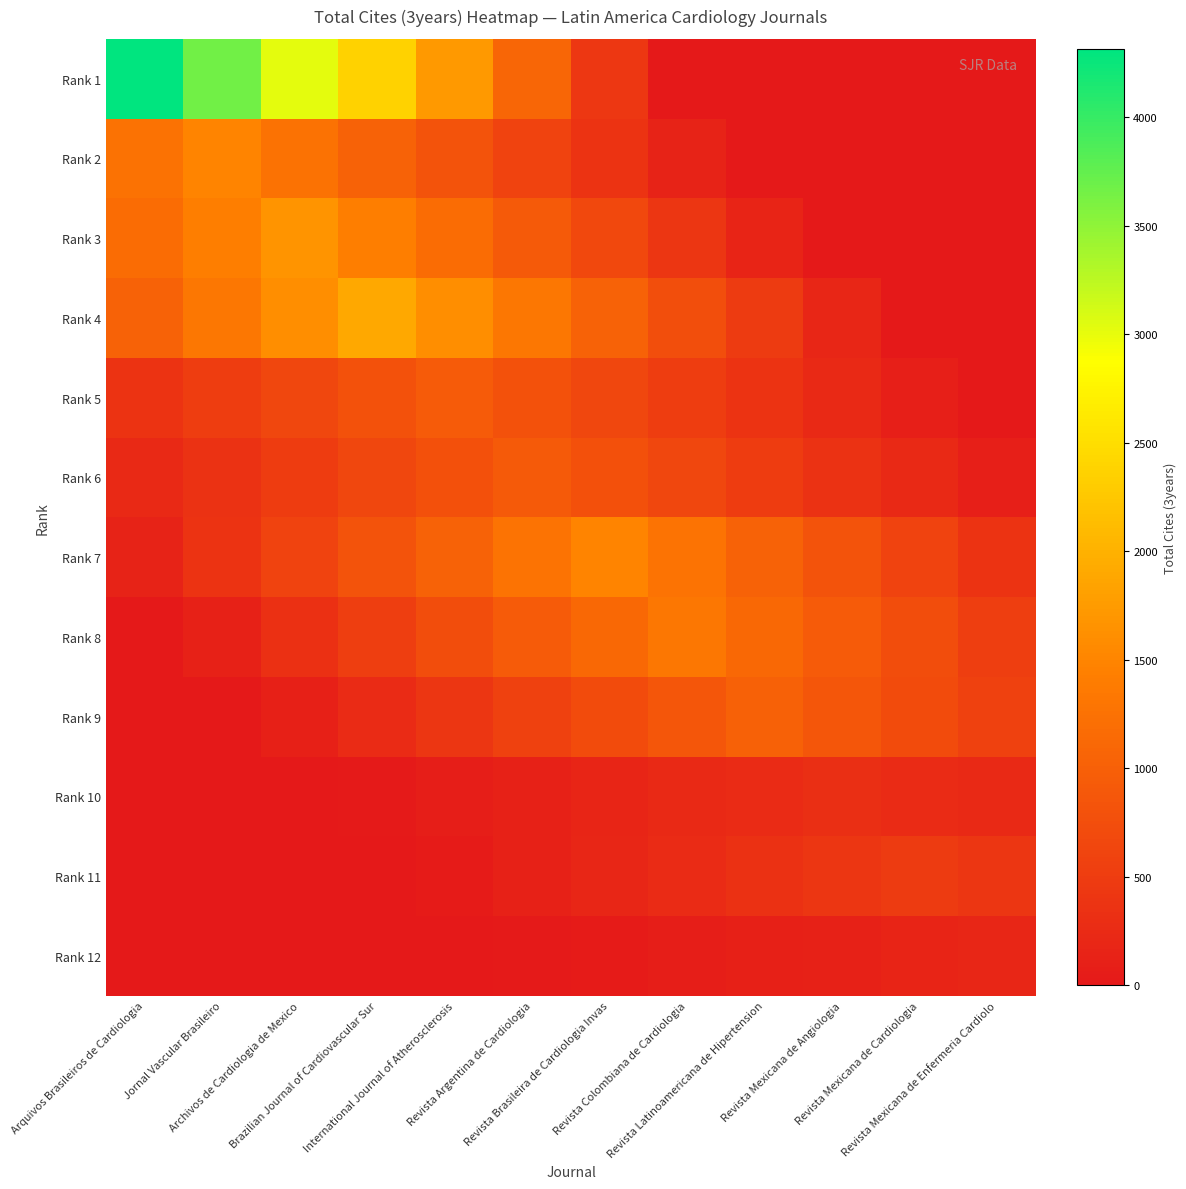

Reading left to right, transcribe all the data shown in this chart.

Rank 1: Arquivos Brasileiros de Cardiologia=4314.0	Jornal Vascular Brasileiro=3666.9	Archivos de Cardiologia de Mexico=3019.8	Brazilian Journal of Cardiovascular Sur=2372.7	International Journal of Atherosclerosis=1725.6	Revista Argentina de Cardiologia=1078.5	Revista Brasileira de Cardiologia Invas=431.4	Revista Colombiana de Cardiologia=0.0	Revista Latinoamericana de Hipertension=0.0	Revista Mexicana de Angiologia=0.0	Revista Mexicana de Cardiologia=0.0	Revista Mexicana de Enfermeria Cardiolo=0.0
Rank 2: Arquivos Brasileiros de Cardiologia=1262.2	Jornal Vascular Brasileiro=1485.0	Archivos de Cardiologia de Mexico=1262.2	Brazilian Journal of Cardiovascular Sur=1039.5	International Journal of Atherosclerosis=816.8	Revista Argentina de Cardiologia=594.0	Revista Brasileira de Cardiologia Invas=371.2	Revista Colombiana de Cardiologia=148.5	Revista Latinoamericana de Hipertension=0.0	Revista Mexicana de Angiologia=0.0	Revista Mexicana de Cardiologia=0.0	Revista Mexicana de Enfermeria Cardiolo=0.0
Rank 3: Arquivos Brasileiros de Cardiologia=1170.4	Jornal Vascular Brasileiro=1421.2	Archivos de Cardiologia de Mexico=1672.0	Brazilian Journal of Cardiovascular Sur=1421.2	International Journal of Atherosclerosis=1170.4	Revista Argentina de Cardiologia=919.6	Revista Brasileira de Cardiologia Invas=668.8	Revista Colombiana de Cardiologia=418.0	Revista Latinoamericana de Hipertension=167.2	Revista Mexicana de Angiologia=0.0	Revista Mexicana de Cardiologia=0.0	Revista Mexicana de Enfermeria Cardiolo=0.0
Rank 4: Arquivos Brasileiros de Cardiologia=1039.0	Jornal Vascular Brasileiro=1322.3	Archivos de Cardiologia de Mexico=1605.6	Brazilian Journal of Cardiovascular Sur=1889.0	International Journal of Atherosclerosis=1605.6	Revista Argentina de Cardiologia=1322.3	Revista Brasileira de Cardiologia Invas=1039.0	Revista Colombiana de Cardiologia=755.6	Revista Latinoamericana de Hipertension=472.2	Revista Mexicana de Angiologia=188.9	Revista Mexicana de Cardiologia=0.0	Revista Mexicana de Enfermeria Cardiolo=0.0
Rank 5: Arquivos Brasileiros de Cardiologia=375.2	Jornal Vascular Brasileiro=515.9	Archivos de Cardiologia de Mexico=656.6	Brazilian Journal of Cardiovascular Sur=797.3	International Journal of Atherosclerosis=938.0	Revista Argentina de Cardiologia=797.3	Revista Brasileira de Cardiologia Invas=656.6	Revista Colombiana de Cardiologia=515.9	Revista Latinoamericana de Hipertension=375.2	Revista Mexicana de Angiologia=234.5	Revista Mexicana de Cardiologia=93.8	Revista Mexicana de Enfermeria Cardiolo=0.0
Rank 6: Arquivos Brasileiros de Cardiologia=229.8	Jornal Vascular Brasileiro=367.6	Archivos de Cardiologia de Mexico=505.5	Brazilian Journal of Cardiovascular Sur=643.3	International Journal of Atherosclerosis=781.1	Revista Argentina de Cardiologia=919.0	Revista Brasileira de Cardiologia Invas=781.1	Revista Colombiana de Cardiologia=643.3	Revista Latinoamericana de Hipertension=505.5	Revista Mexicana de Angiologia=367.6	Revista Mexicana de Cardiologia=229.8	Revista Mexicana de Enfermeria Cardiolo=91.9
Rank 7: Arquivos Brasileiros de Cardiologia=149.1	Jornal Vascular Brasileiro=372.8	Archivos de Cardiologia de Mexico=596.4	Brazilian Journal of Cardiovascular Sur=820.1	International Journal of Atherosclerosis=1043.7	Revista Argentina de Cardiologia=1267.3	Revista Brasileira de Cardiologia Invas=1491.0	Revista Colombiana de Cardiologia=1267.3	Revista Latinoamericana de Hipertension=1043.7	Revista Mexicana de Angiologia=820.1	Revista Mexicana de Cardiologia=596.4	Revista Mexicana de Enfermeria Cardiolo=372.8
Rank 8: Arquivos Brasileiros de Cardiologia=0.0	Jornal Vascular Brasileiro=132.6	Archivos de Cardiologia de Mexico=331.5	Brazilian Journal of Cardiovascular Sur=530.4	International Journal of Atherosclerosis=729.3	Revista Argentina de Cardiologia=928.2	Revista Brasileira de Cardiologia Invas=1127.1	Revista Colombiana de Cardiologia=1326.0	Revista Latinoamericana de Hipertension=1127.1	Revista Mexicana de Angiologia=928.2	Revista Mexicana de Cardiologia=729.3	Revista Mexicana de Enfermeria Cardiolo=530.4
Rank 9: Arquivos Brasileiros de Cardiologia=0.0	Jornal Vascular Brasileiro=0.0	Archivos de Cardiologia de Mexico=101.3	Brazilian Journal of Cardiovascular Sur=253.2	International Journal of Atherosclerosis=405.2	Revista Argentina de Cardiologia=557.2	Revista Brasileira de Cardiologia Invas=709.1	Revista Colombiana de Cardiologia=861.0	Revista Latinoamericana de Hipertension=1013.0	Revista Mexicana de Angiologia=861.0	Revista Mexicana de Cardiologia=709.1	Revista Mexicana de Enfermeria Cardiolo=557.2
Rank 10: Arquivos Brasileiros de Cardiologia=0.0	Jornal Vascular Brasileiro=0.0	Archivos de Cardiologia de Mexico=0.0	Brazilian Journal of Cardiovascular Sur=31.4	International Journal of Atherosclerosis=78.5	Revista Argentina de Cardiologia=125.6	Revista Brasileira de Cardiologia Invas=172.7	Revista Colombiana de Cardiologia=219.8	Revista Latinoamericana de Hipertension=266.9	Revista Mexicana de Angiologia=314.0	Revista Mexicana de Cardiologia=266.9	Revista Mexicana de Enfermeria Cardiolo=219.8
Rank 11: Arquivos Brasileiros de Cardiologia=0.0	Jornal Vascular Brasileiro=0.0	Archivos de Cardiologia de Mexico=0.0	Brazilian Journal of Cardiovascular Sur=0.0	International Journal of Atherosclerosis=48.8	Revista Argentina de Cardiologia=122.0	Revista Brasileira de Cardiologia Invas=195.2	Revista Colombiana de Cardiologia=268.4	Revista Latinoamericana de Hipertension=341.6	Revista Mexicana de Angiologia=414.8	Revista Mexicana de Cardiologia=488.0	Revista Mexicana de Enfermeria Cardiolo=414.8
Rank 12: Arquivos Brasileiros de Cardiologia=0.0	Jornal Vascular Brasileiro=0.0	Archivos de Cardiologia de Mexico=0.0	Brazilian Journal of Cardiovascular Sur=0.0	International Journal of Atherosclerosis=0.0	Revista Argentina de Cardiologia=19.0	Revista Brasileira de Cardiologia Invas=47.5	Revista Colombiana de Cardiologia=76.0	Revista Latinoamericana de Hipertension=104.5	Revista Mexicana de Angiologia=133.0	Revista Mexicana de Cardiologia=161.5	Revista Mexicana de Enfermeria Cardiolo=190.0